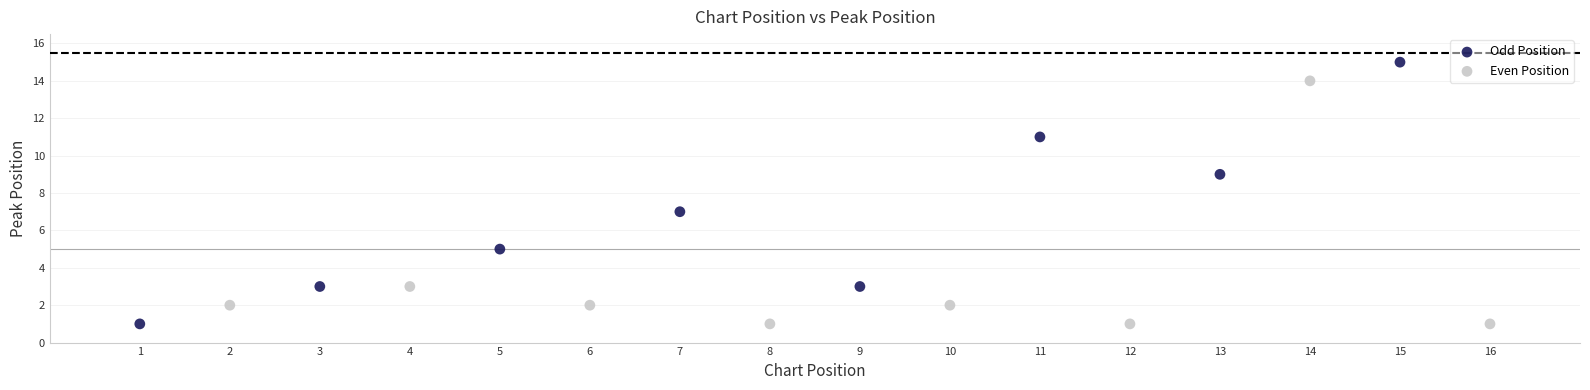

Which series reaches the maximum Y coordinate?

Odd Position